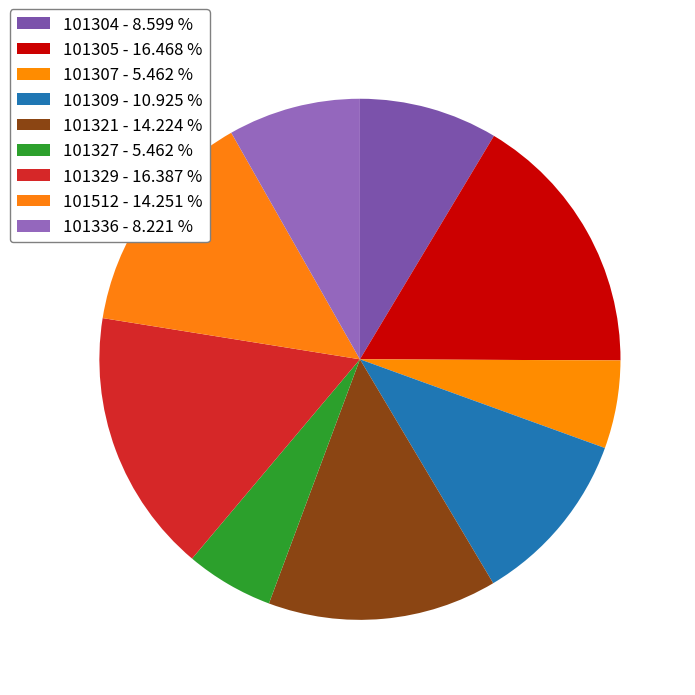

How many slices are in this pie chart?

9